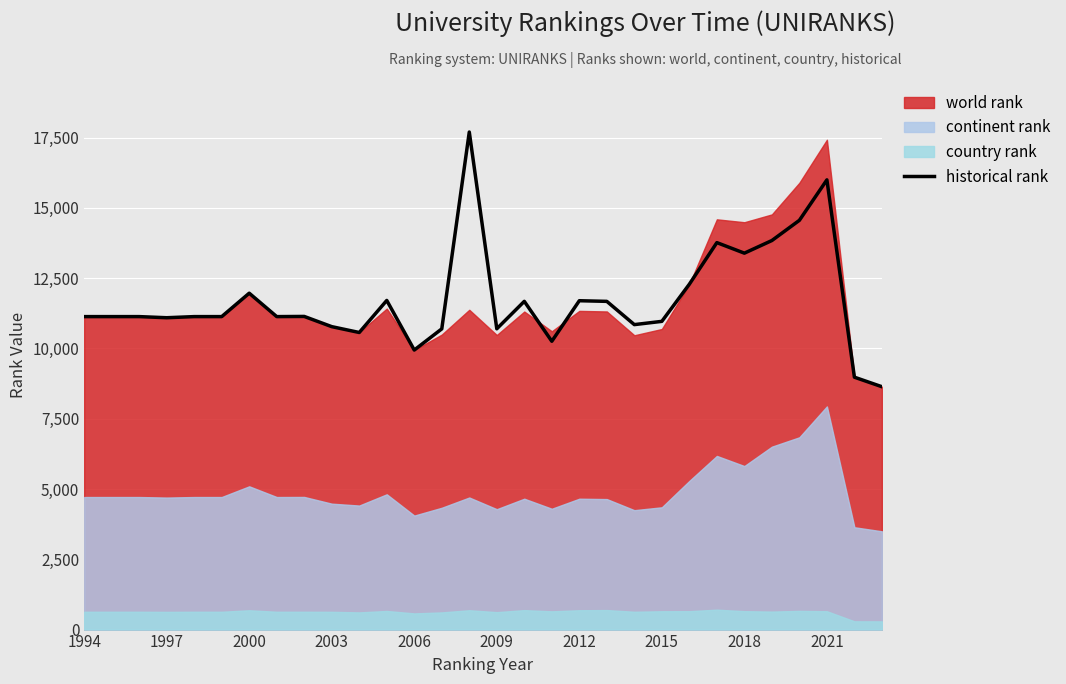

What is the value of the 19th point from the left?

11698